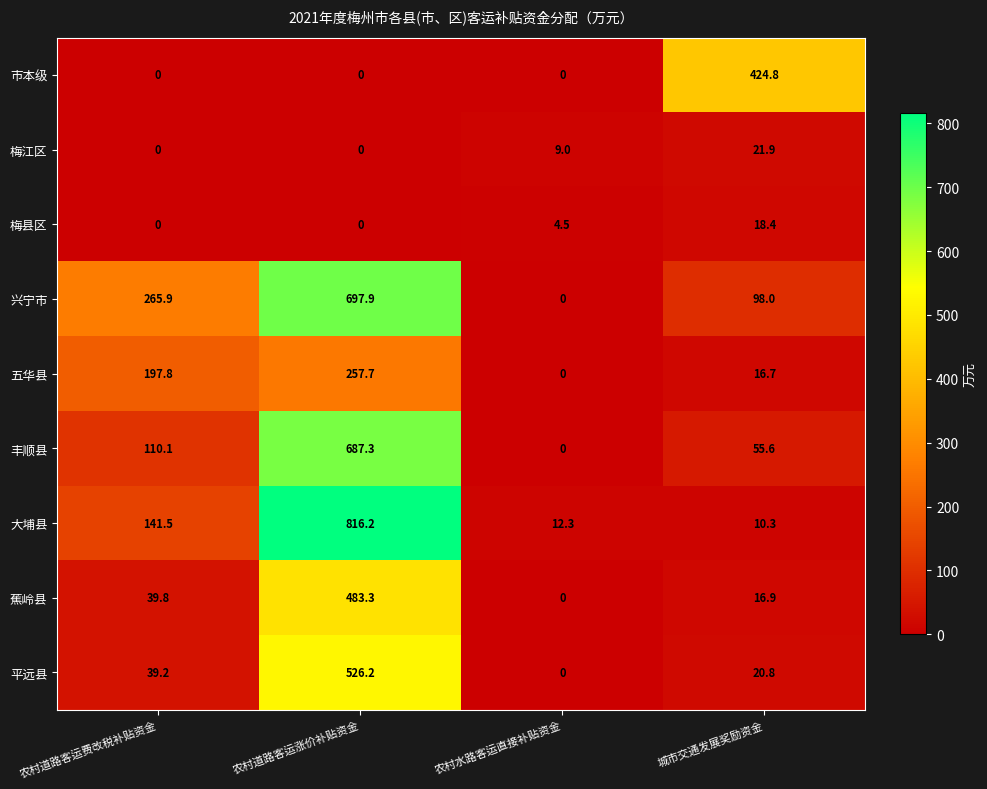

List the series in order of their peak value, highest first.

大埔县, 兴宁市, 丰顺县, 平远县, 蕉岭县, 市本级, 五华县, 梅江区, 梅县区